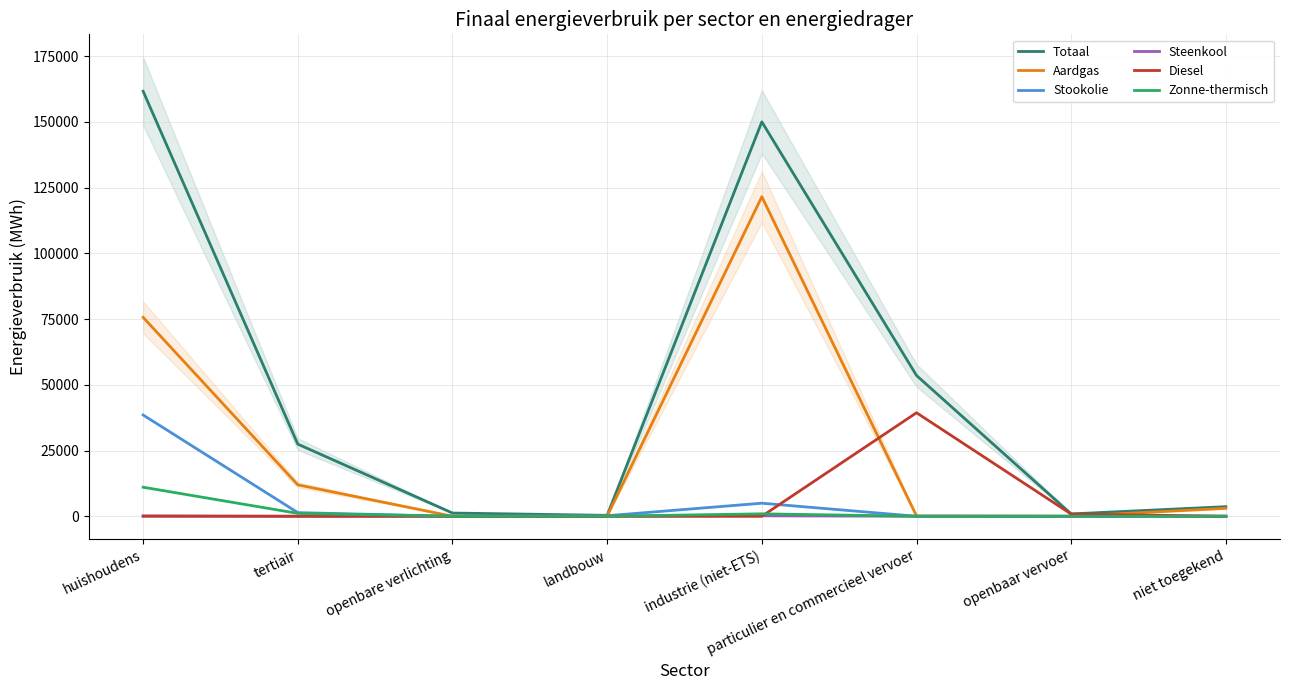

What is the maximum value for Aardgas?

121565.1